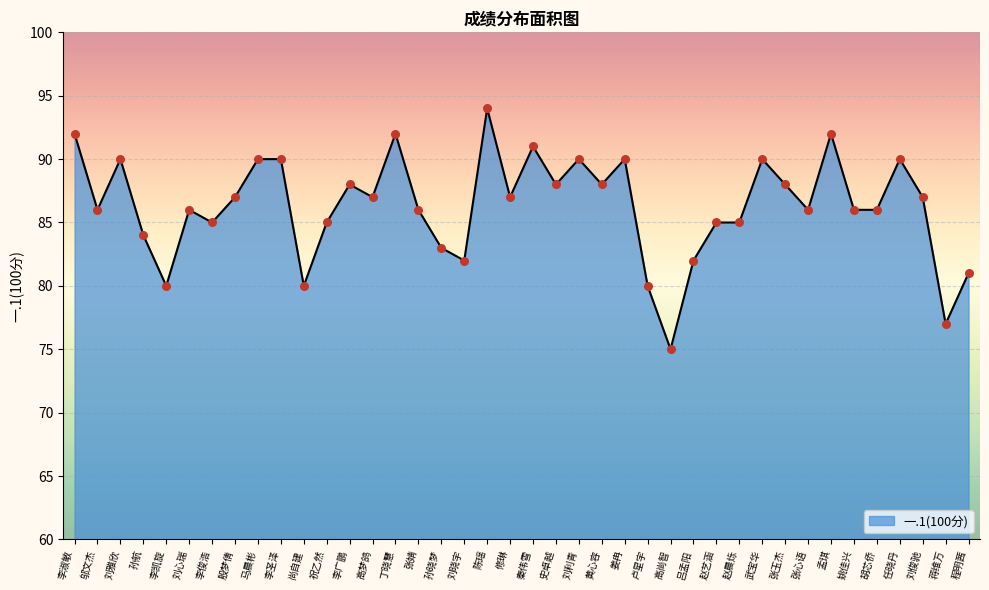

Between 刘晓宇 and 孙航, which is larger?

孙航